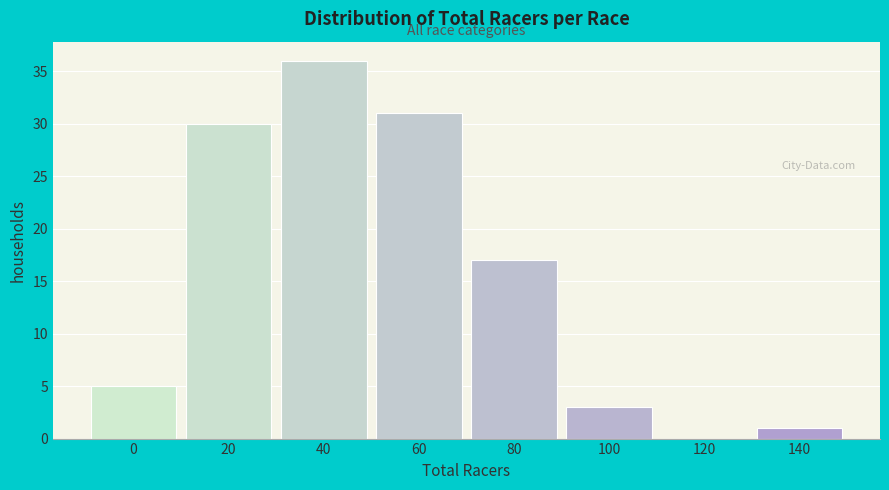

Reading left to right, extract all data points from this chart.

0=5	20=30	40=36	60=31	80=17	100=3	120=0	140=1